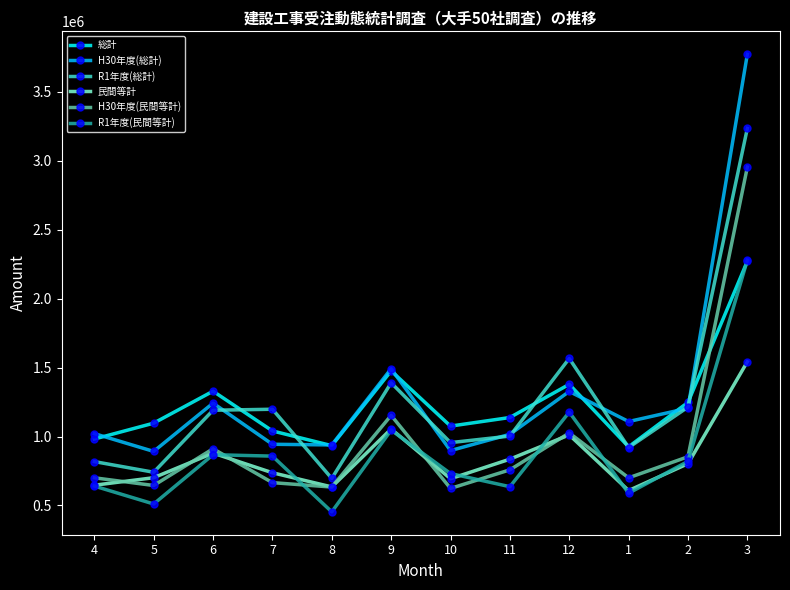

What is the minimum value for 総計?

925619.5